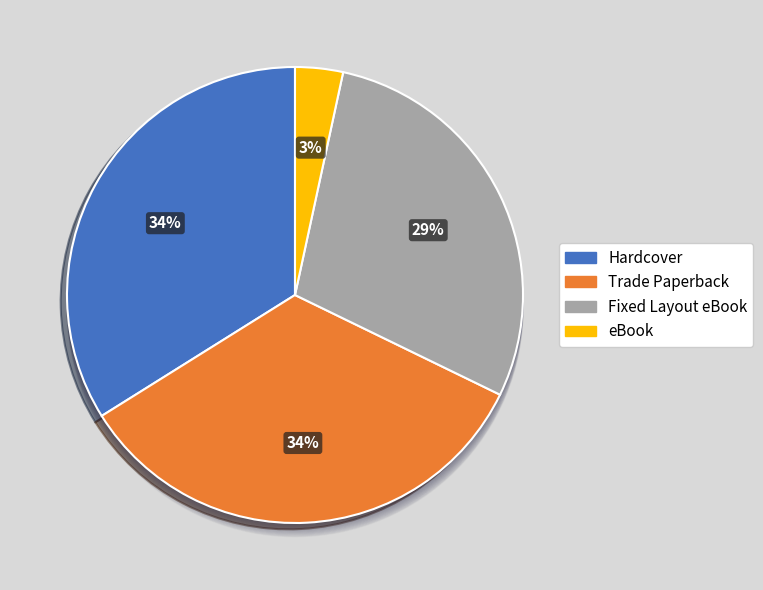

Count the number of slices in the pie.

4